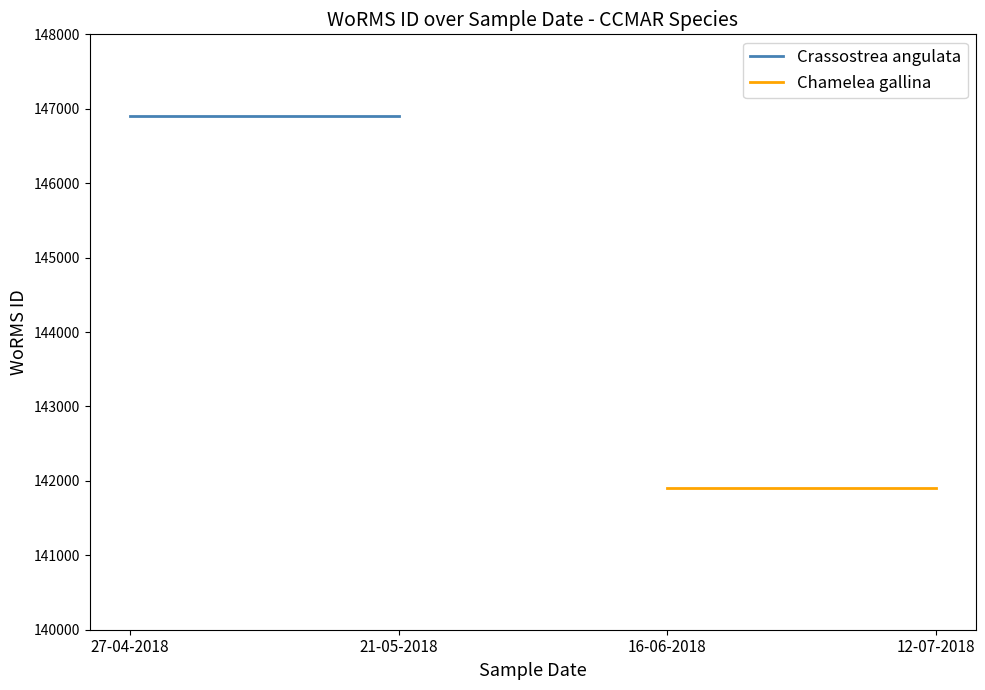

Does the chart have visible grid lines?

No